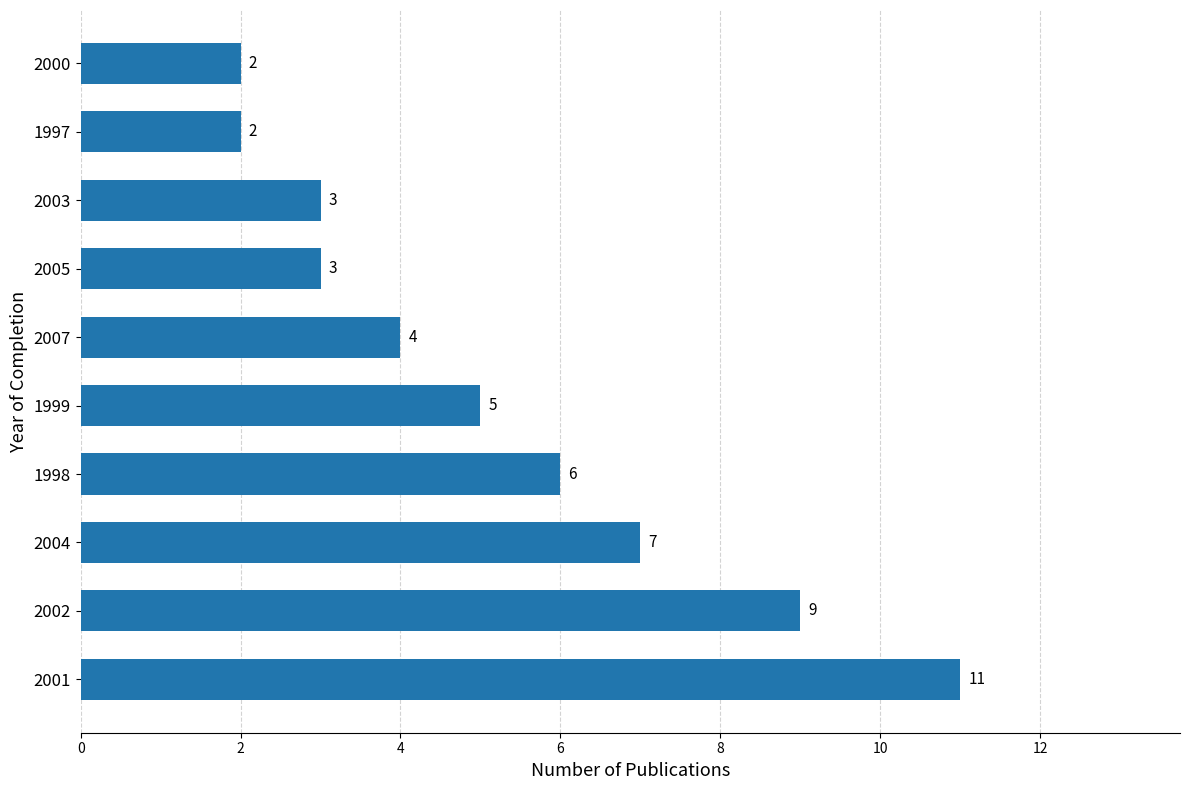

What is the ratio of the value at 1999 to the value at 2001?

0.5